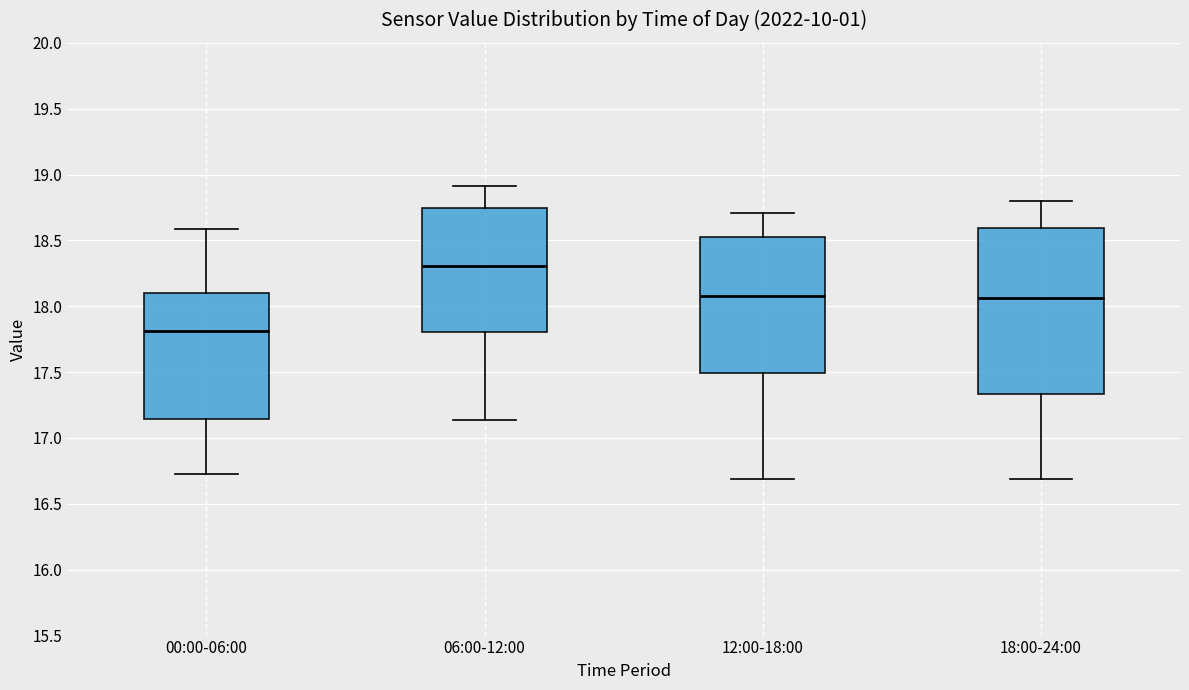

Which box's median line is the lowest?

00:00-06:00